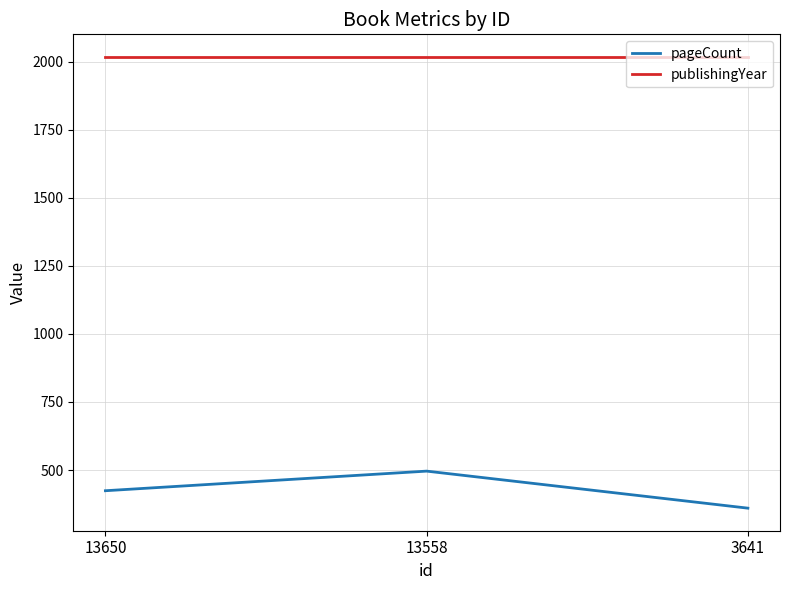

Which series changed the most between 13650 and 13558?

pageCount